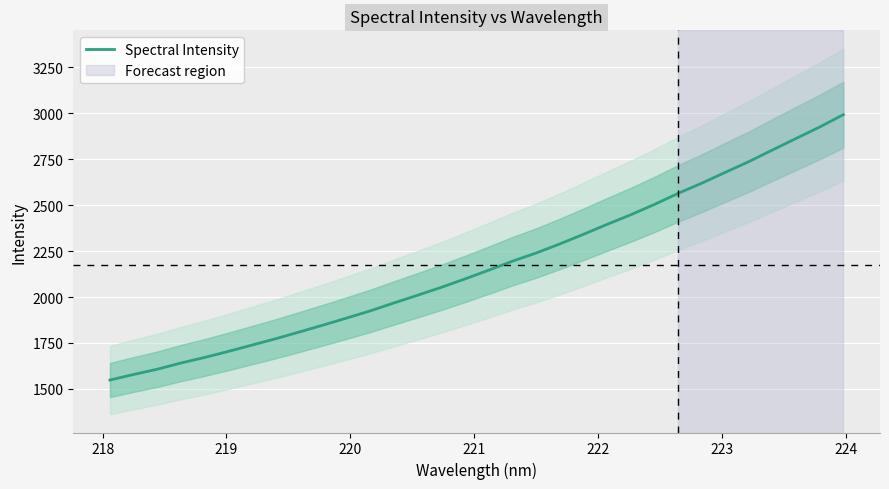

What is the maximum value for Spectral Intensity?

2991.8